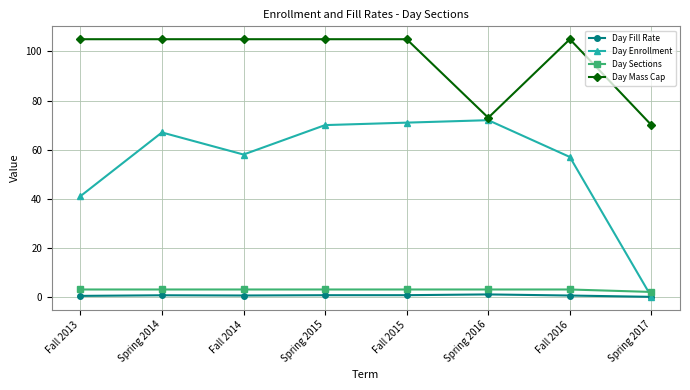

Is it true that Day Enrollment equals 84.4 at Fall 2014?

False